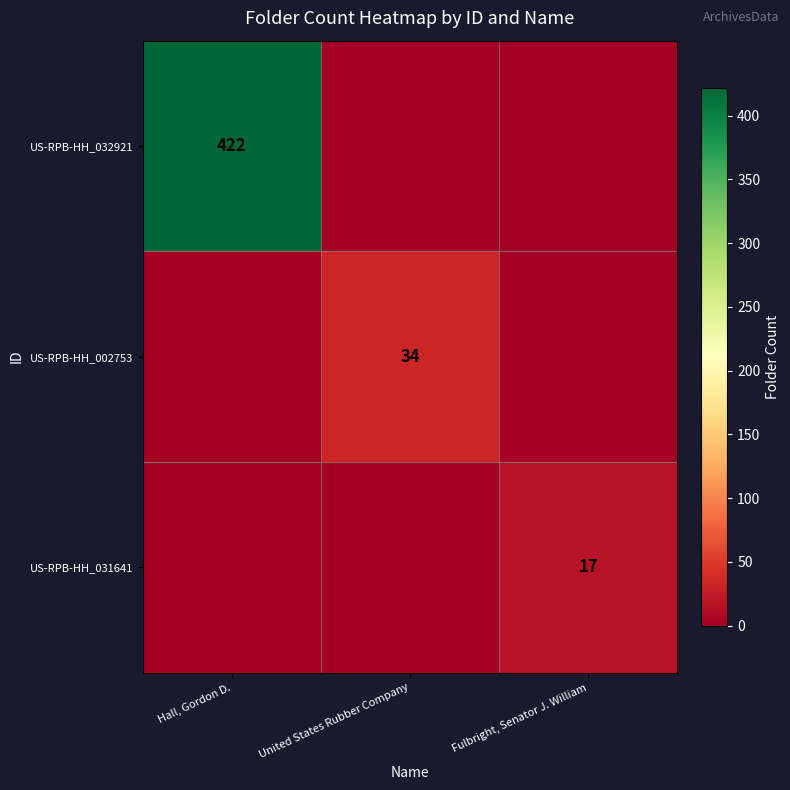

True or false: US-RPB-HH_002753 has a value of 46 at United States Rubber Company.

False